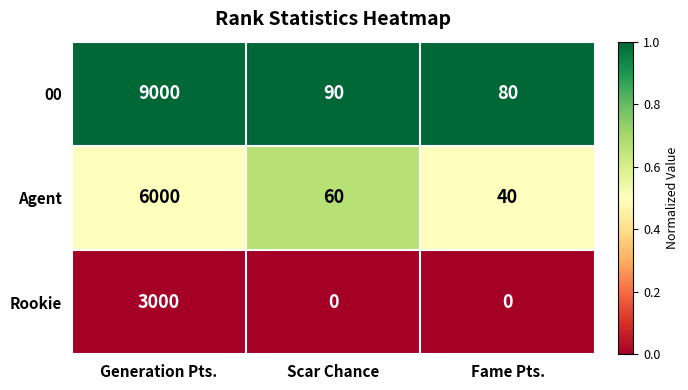

At which category does the chart reach its peak across all series?

Generation Pts.